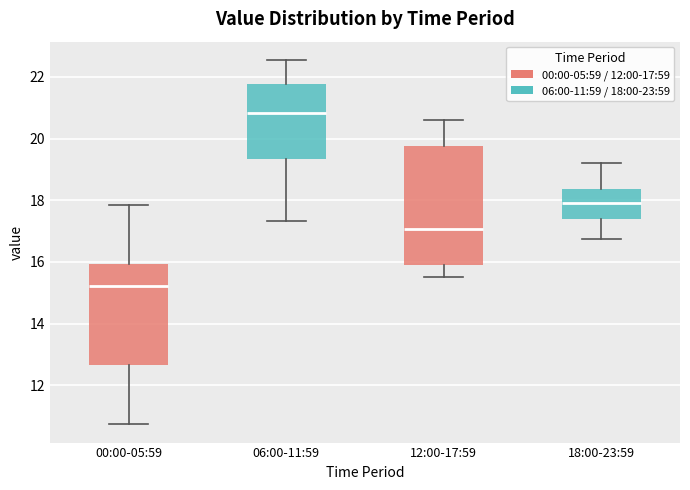

Which box's median line is the highest?

06:00-11:59